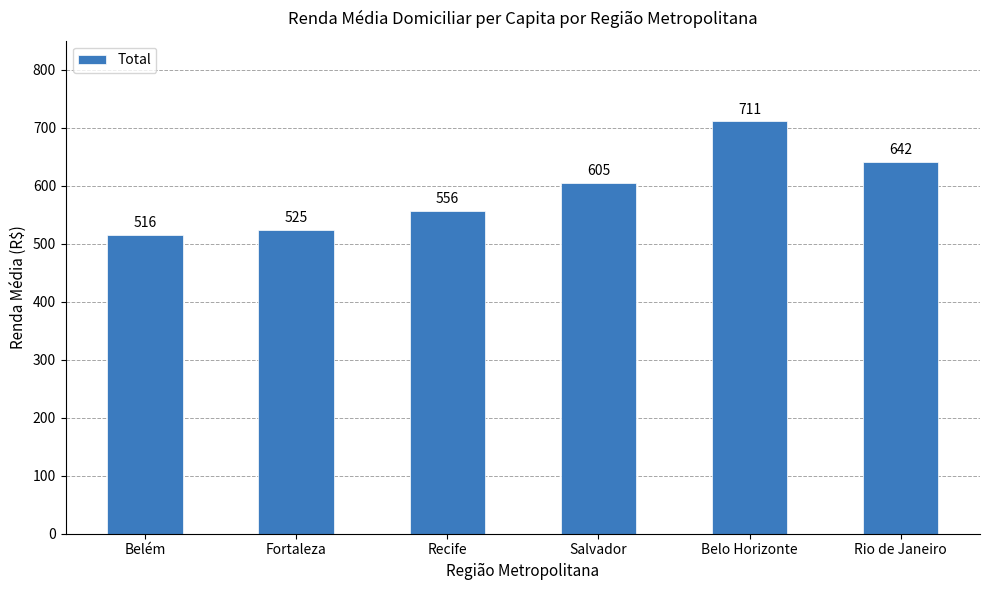

What is the label of the 3rd bar from the left?

Recife